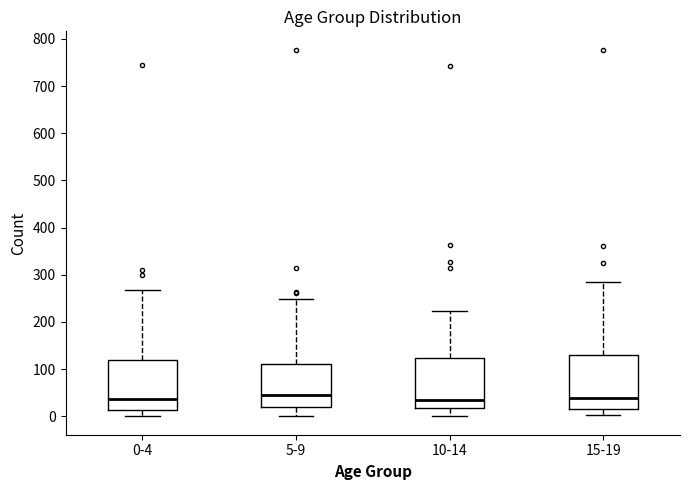

Reading left to right, transcribe this box plot: for each box, give where its median line is, the range the box spans, and where its two whiskers end, as read against the y-axis. The values are not printed on the chart, so give them approximately, as read against the axis.

0-4: median 40, box 10 to 120, whiskers 0 to 270
5-9: median 50, box 20 to 110, whiskers 0 to 250
10-14: median 30, box 20 to 120, whiskers 0 to 220
15-19: median 40, box 20 to 130, whiskers 0 to 290